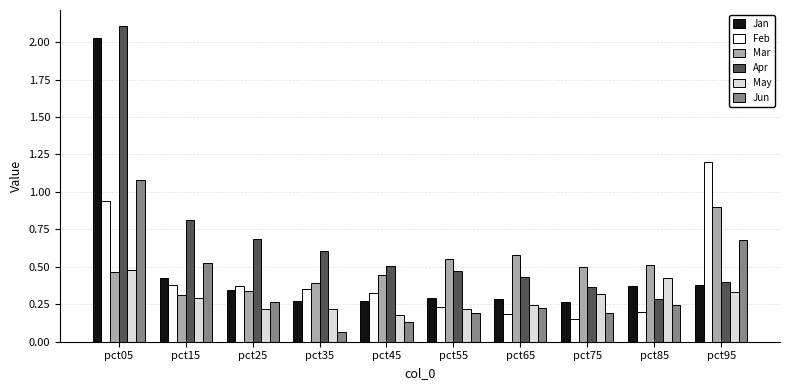

Are the bars horizontal?

No